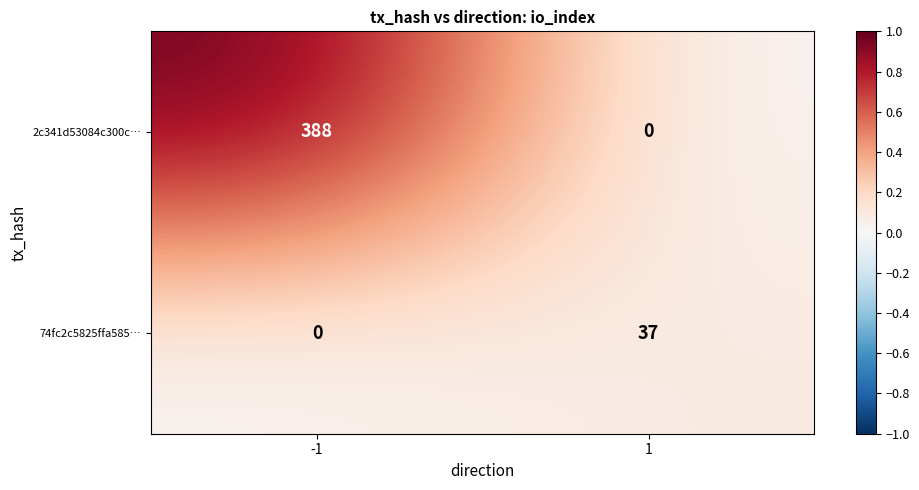

Reading left to right, transcribe all the data shown in this chart.

2c341d53084c300c…: 388	0
74fc2c5825ffa585…: 0	37